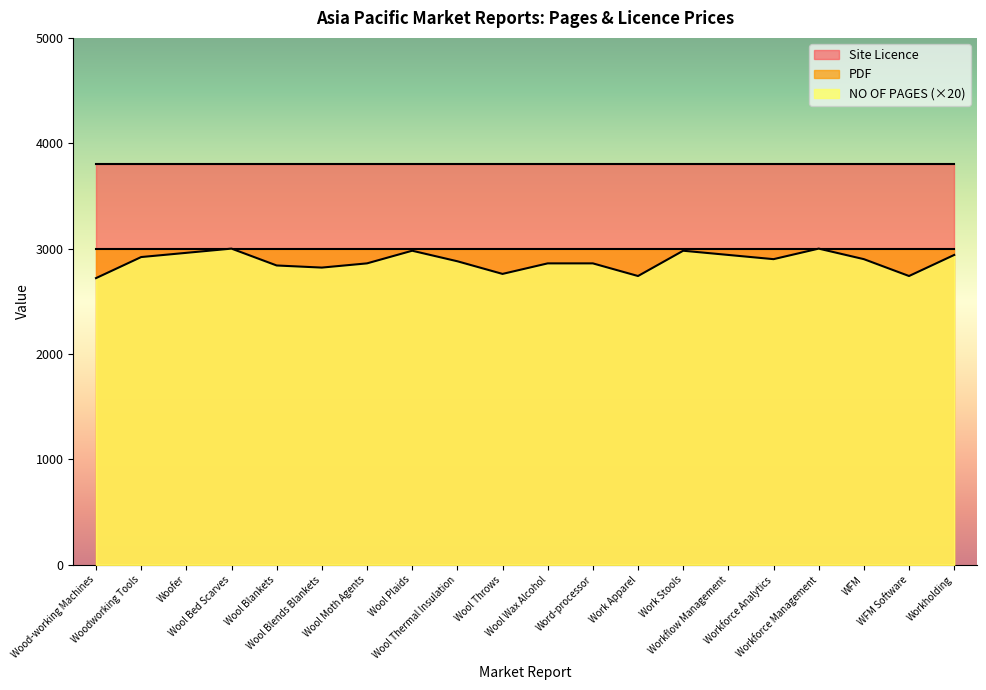

Reading left to right, what are all the values shown in this chart?

NO OF PAGES: 136	146	148	150	142	141	143	149	144	138	143	143	137	149	147	145	150	145	137	147
PDF: 3000	3000	3000	3000	3000	3000	3000	3000	3000	3000	3000	3000	3000	3000	3000	3000	3000	3000	3000	3000
Site Licence: 3800	3800	3800	3800	3800	3800	3800	3800	3800	3800	3800	3800	3800	3800	3800	3800	3800	3800	3800	3800